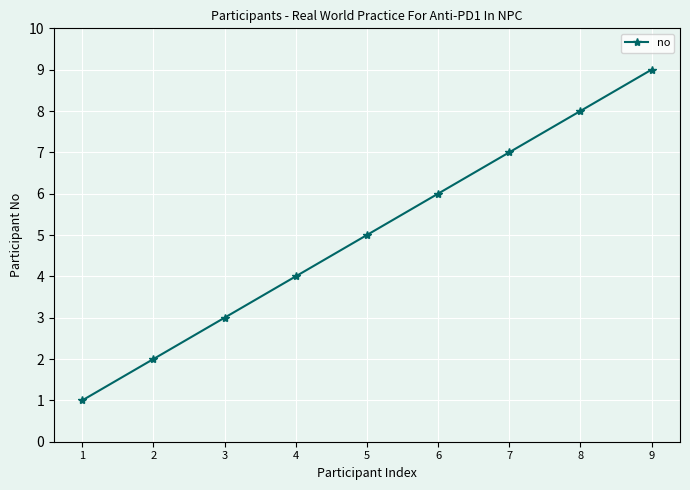

What is the difference between the values at 9 and 3?

6